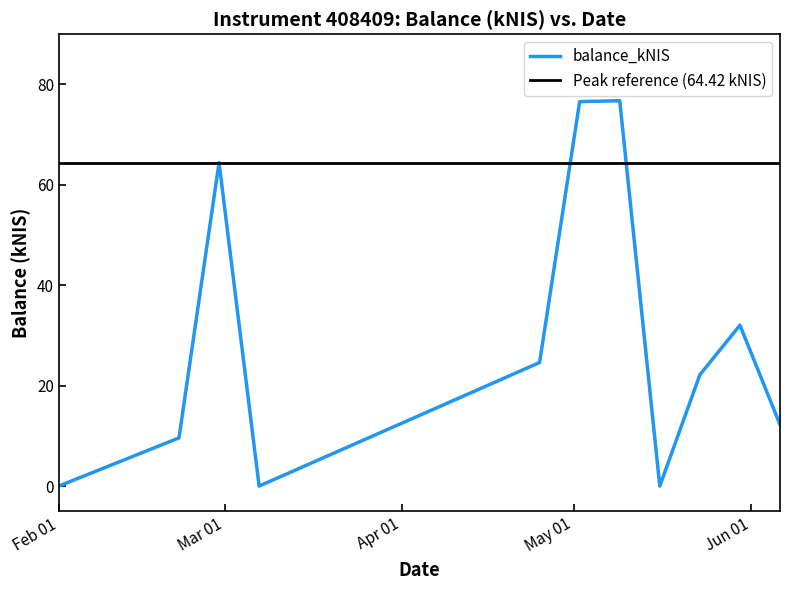

What is the ratio of the value at 2024-05-23 to the value at 2024-02-22?

2.3